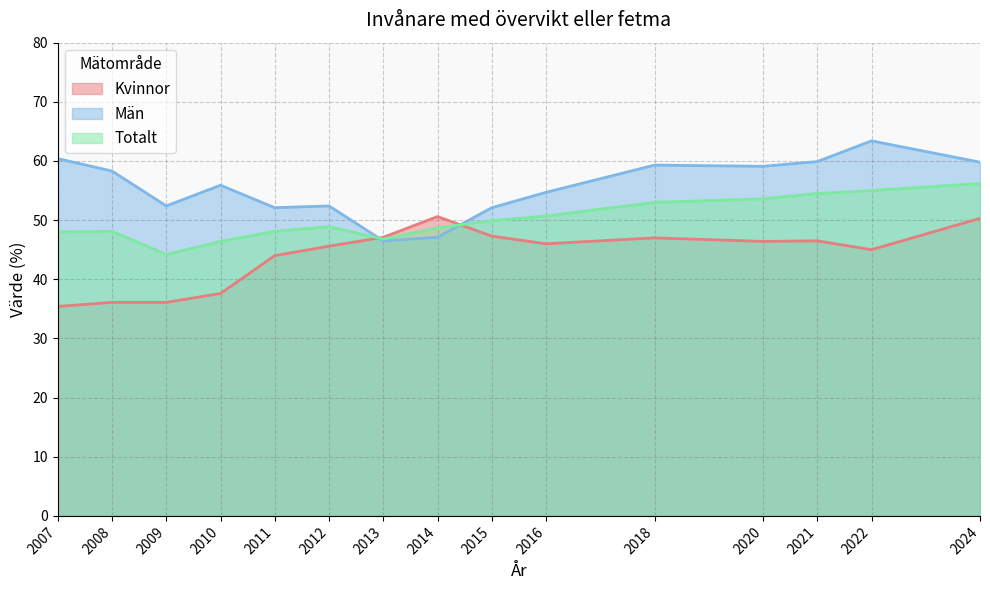

What are all the series names shown in the legend?

Kvinnor, Män, Totalt